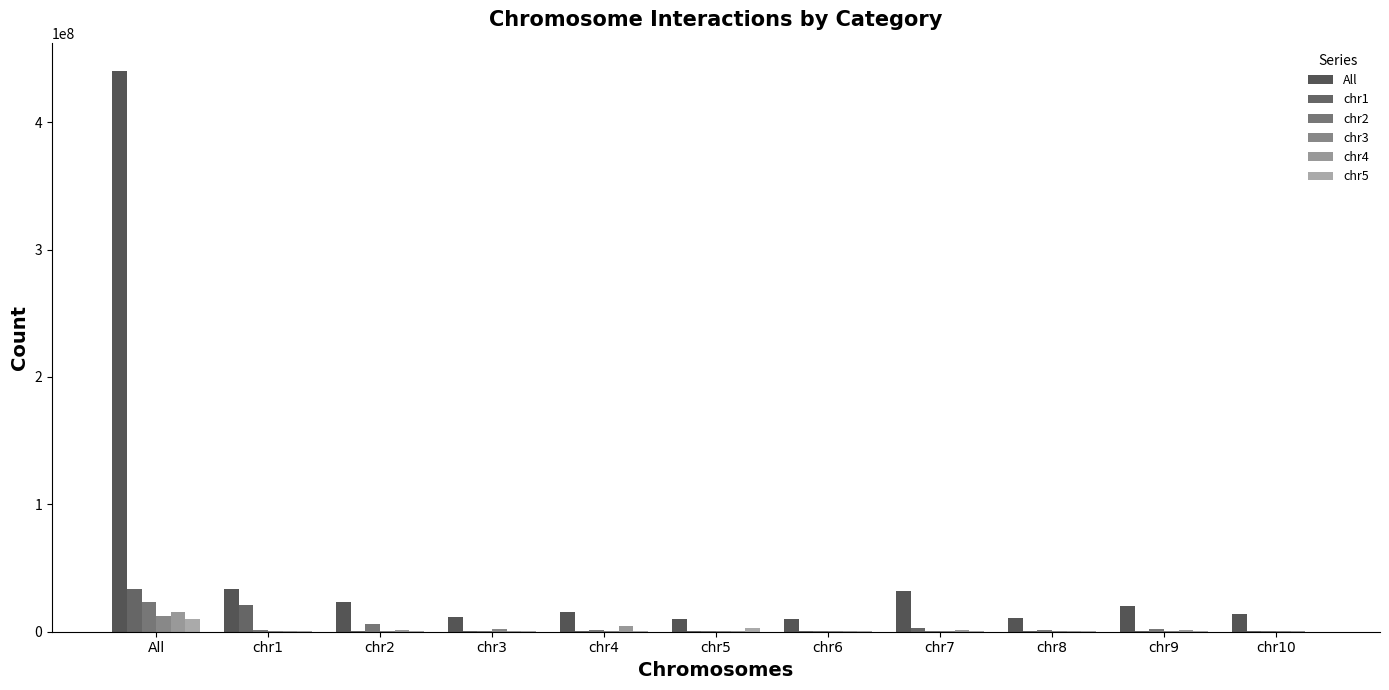

Rank the series by their maximum value, from highest to lowest.

All, chr1, chr2, chr4, chr3, chr5